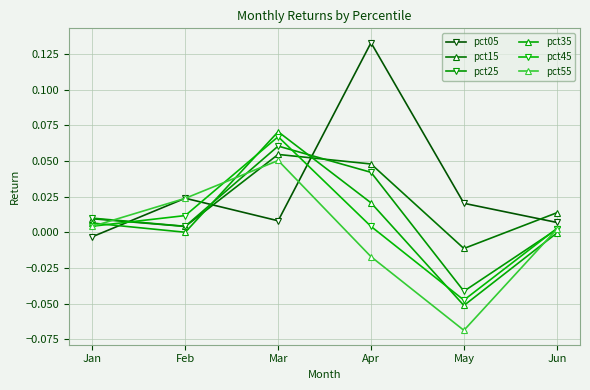

True or false: pct15 and pct05 intersect in this chart.

True